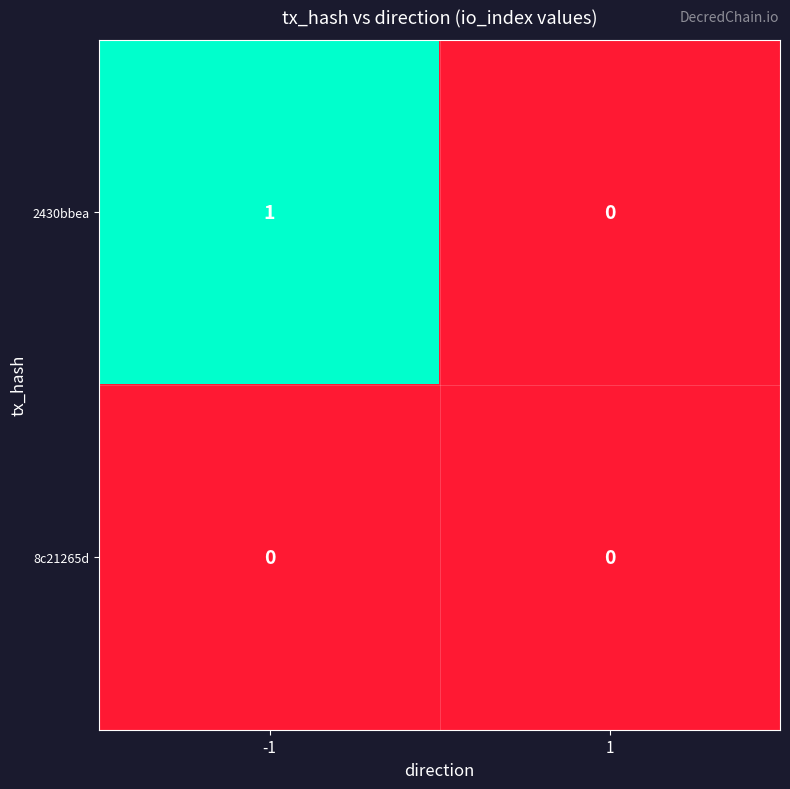

List the labels in order of 2430bbea value, smallest first.

1, -1